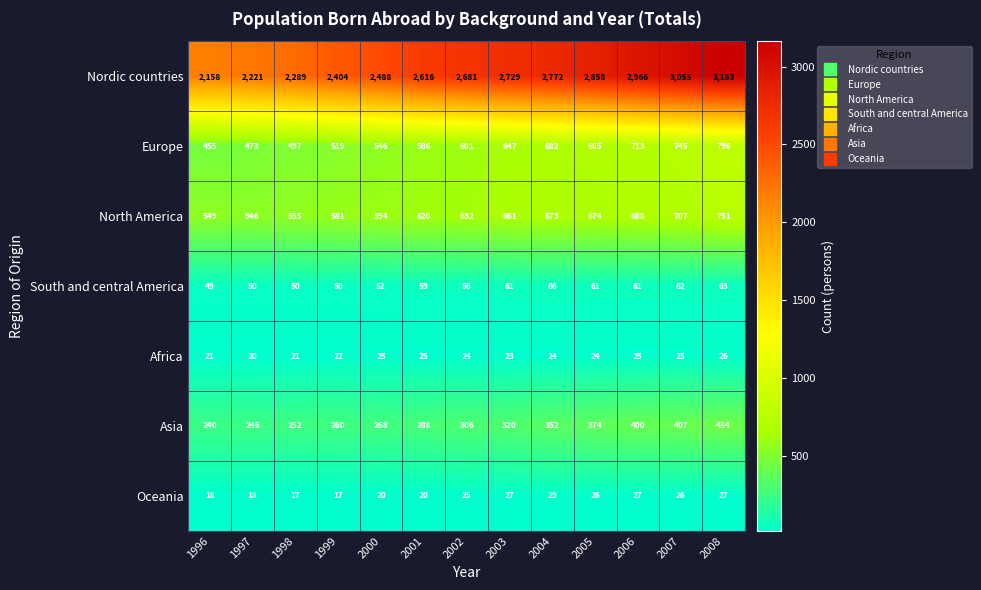

Rank the series at 1999 from highest to lowest value.

Nordic countries, North America, Europe, Asia, South and central America, Africa, Oceania